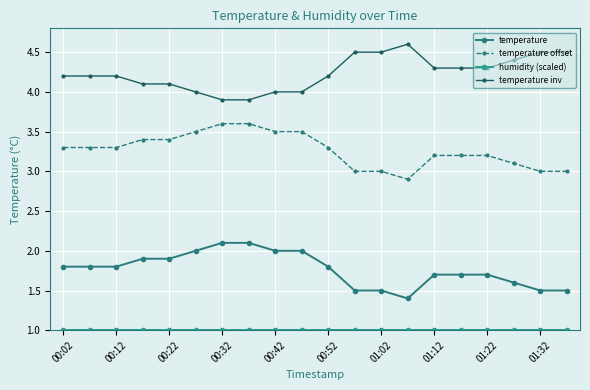

Rank the series by their average value, from highest to lowest.

temperature inv, temperature offset, temperature, humidity (scaled)